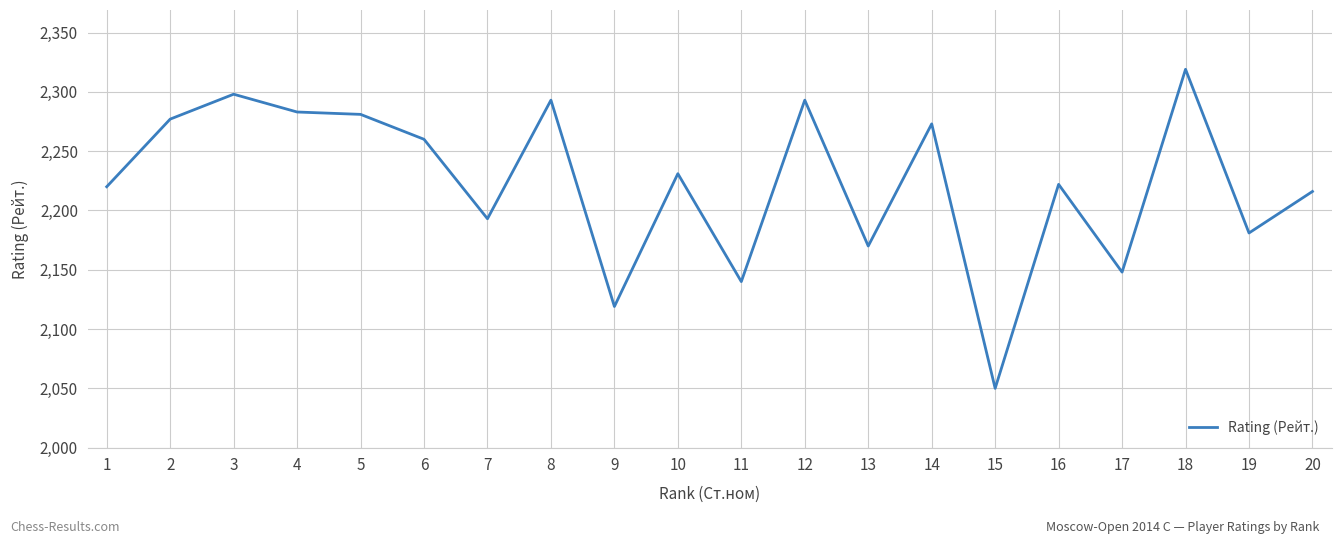

True or false: the data shows 693 at 14.

False